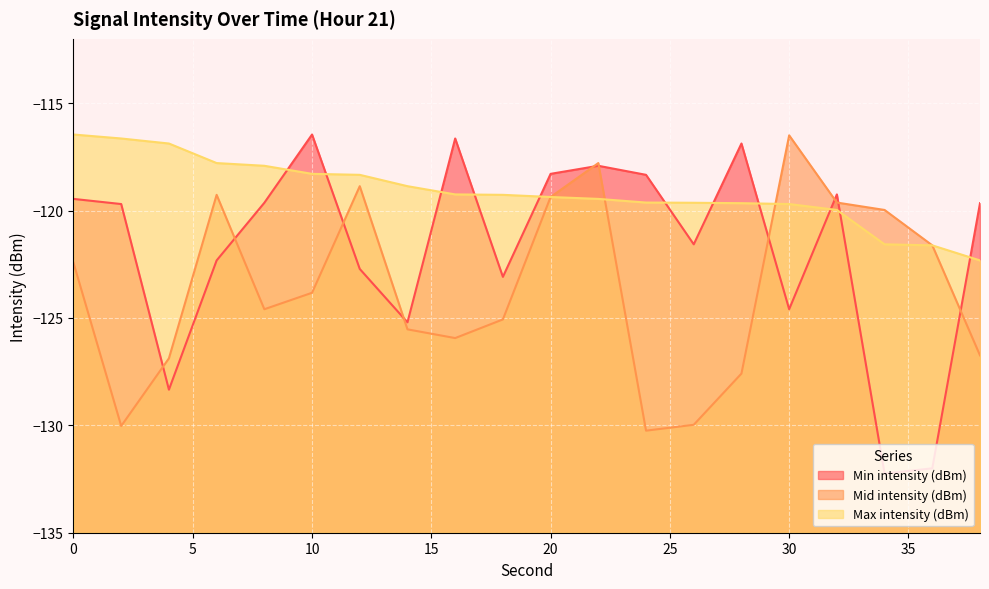

What is the maximum value for Min intensity (dBm)?

-116.5